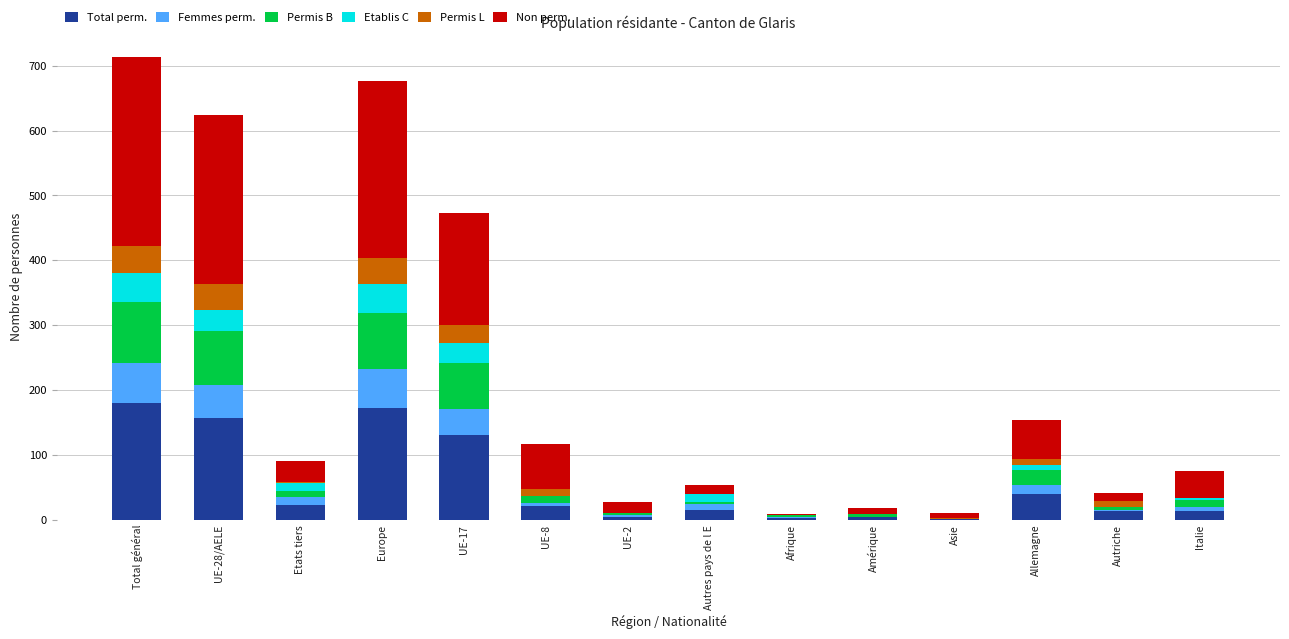

What is the sum of all Total perm. values?

778